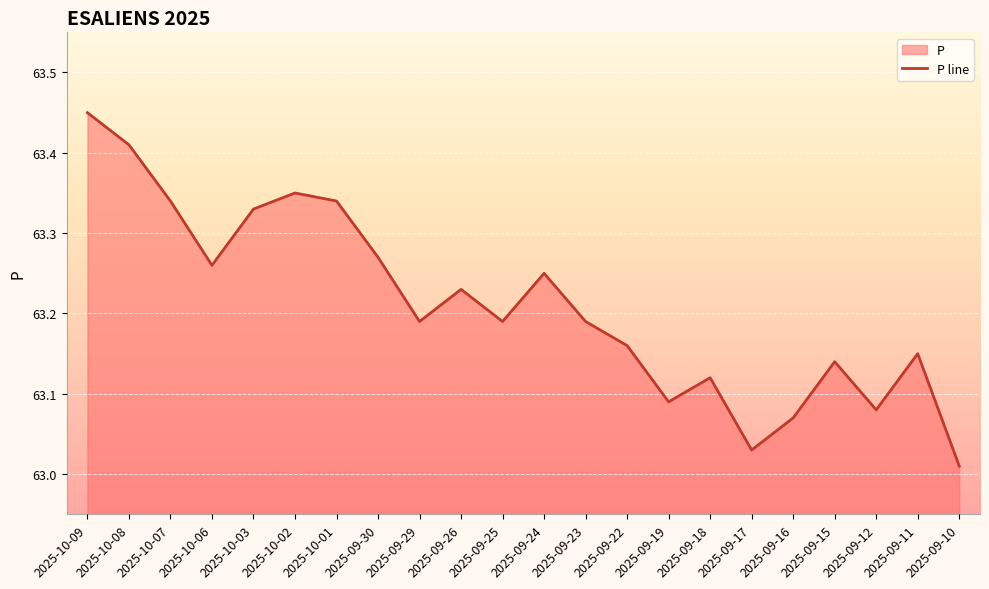

What is the value of the 13th point from the left?

63.2